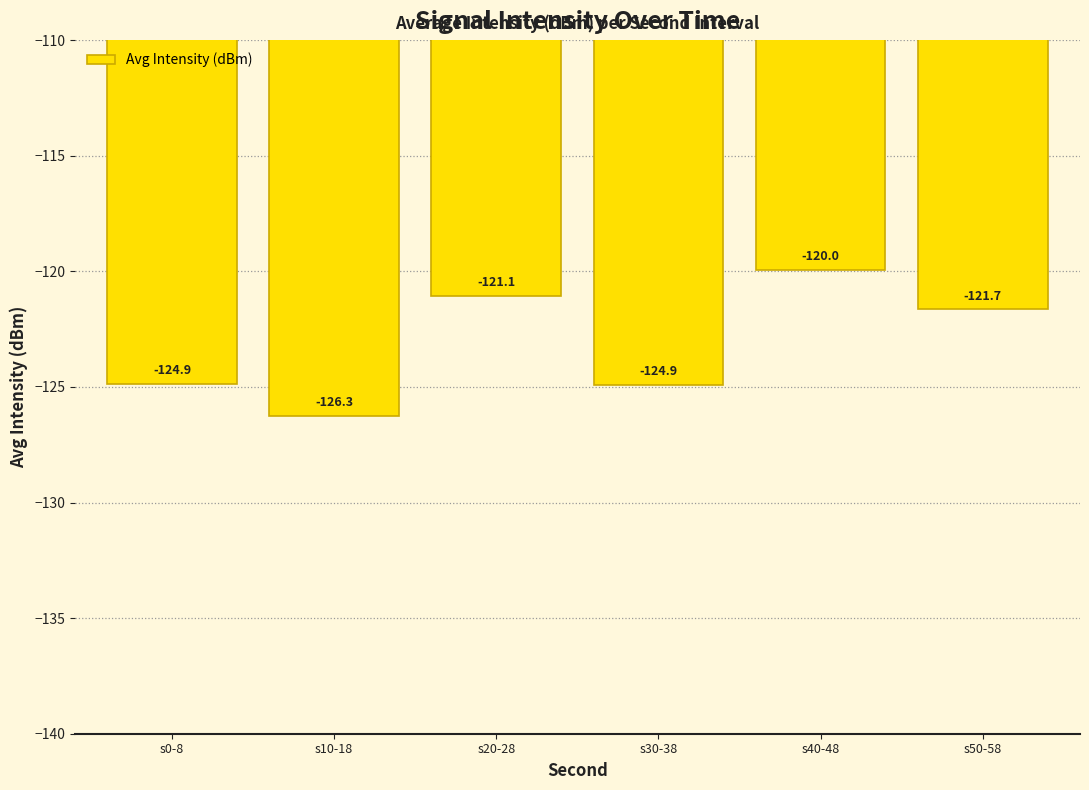

Are the bars grouped side by side (vs. stacked)?

No